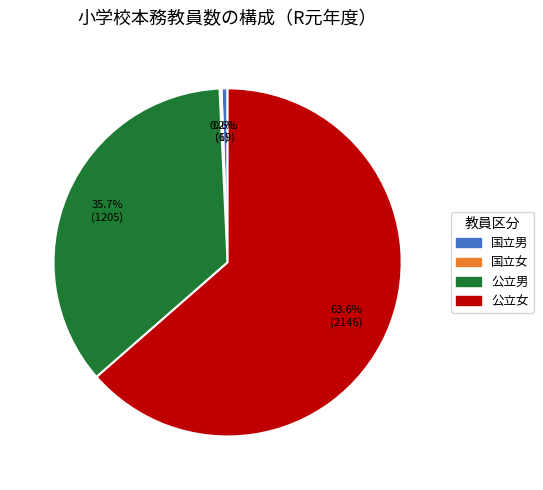

Is there a majority slice in this chart?

Yes